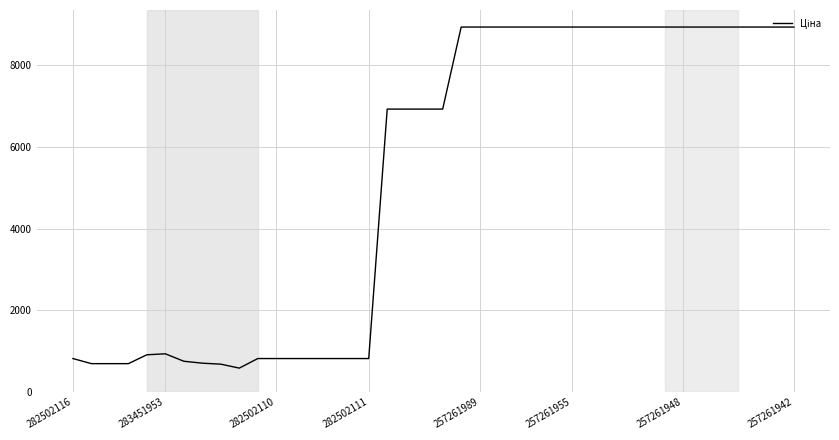

How many lines are shown in the chart?

1